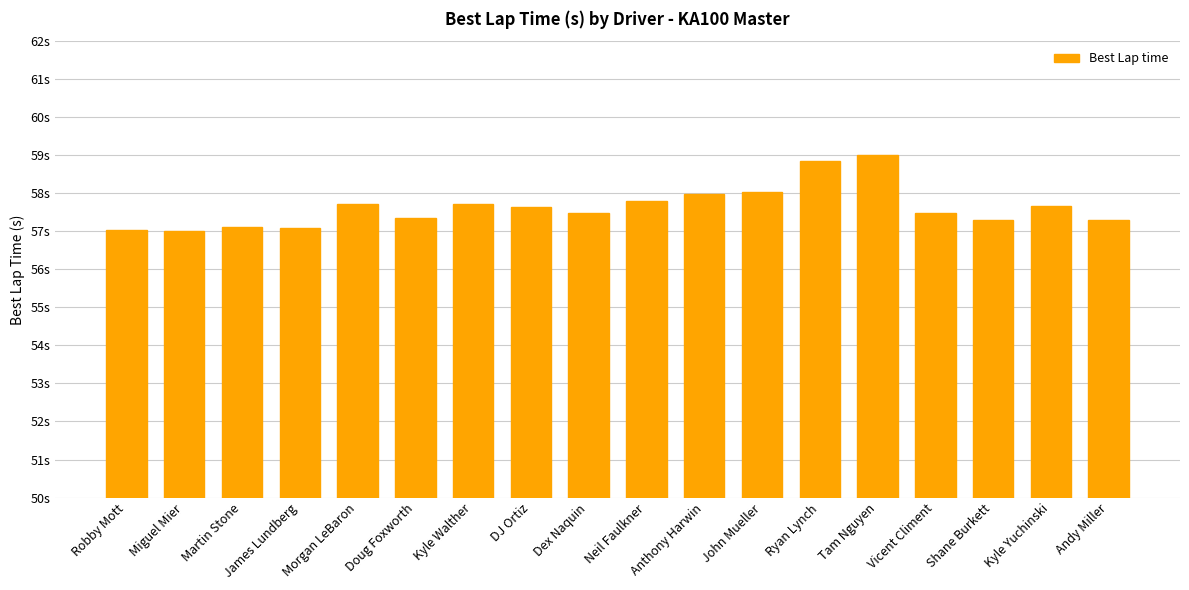

Between Tam Nguyen and Shane Burkett, which is larger?

Tam Nguyen